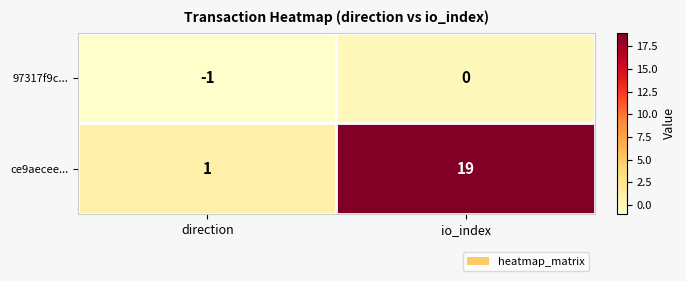

At which label does ce9aecee... reach its peak?

io_index